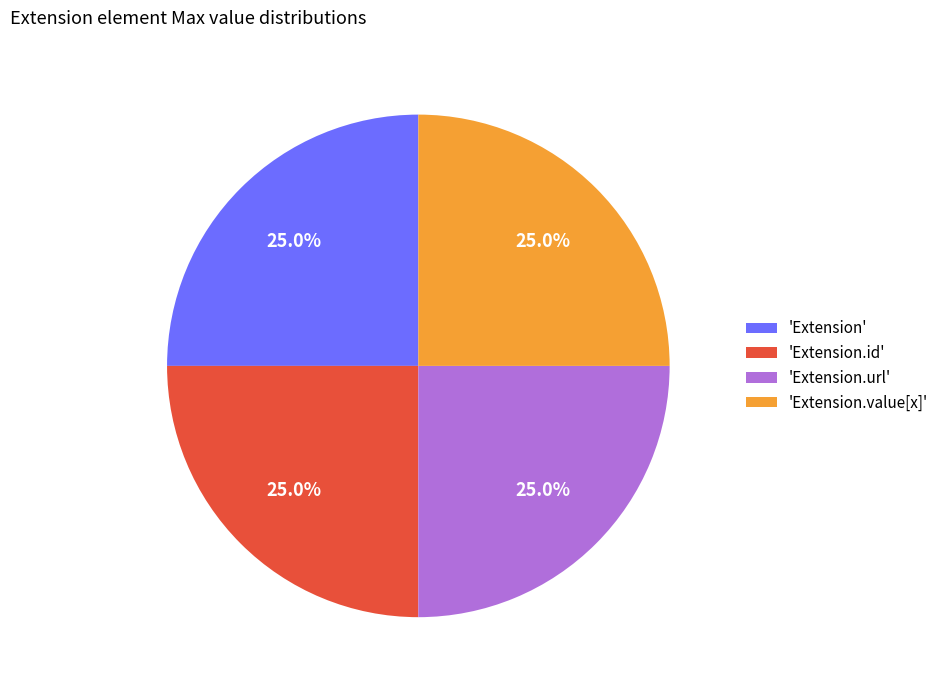

Is there a majority slice in this chart?

No